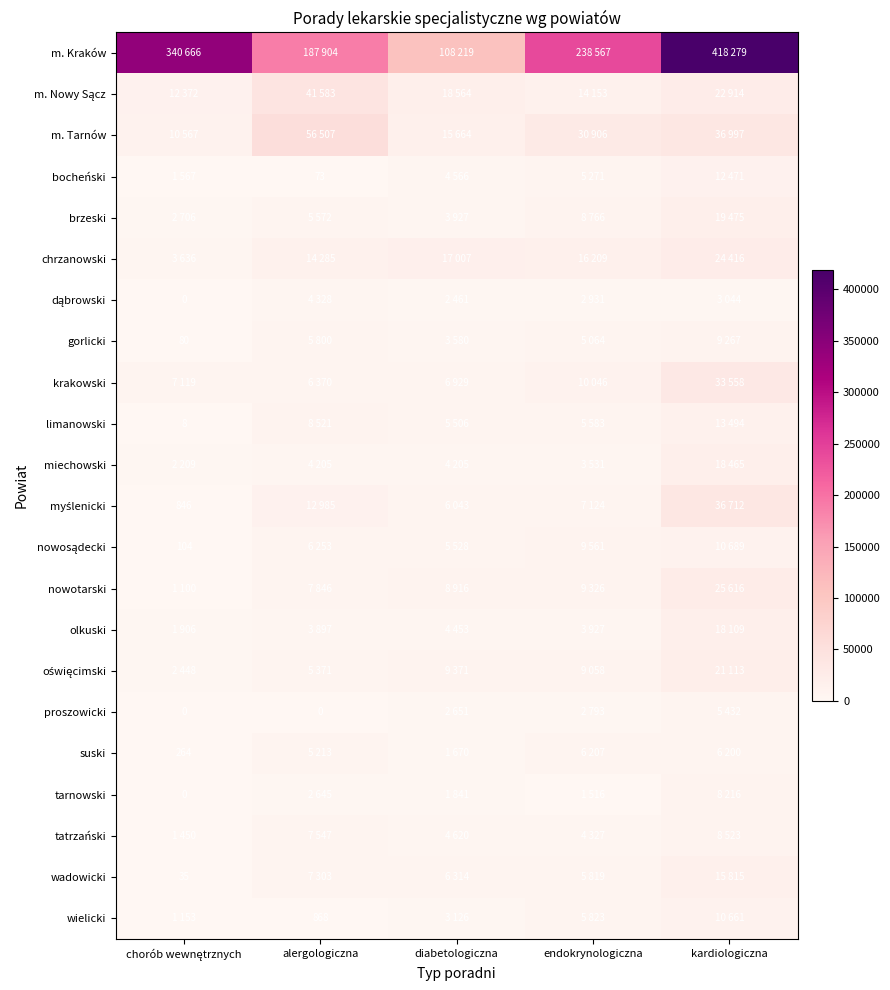

At how many categories does at least one series exceed 18511?

5